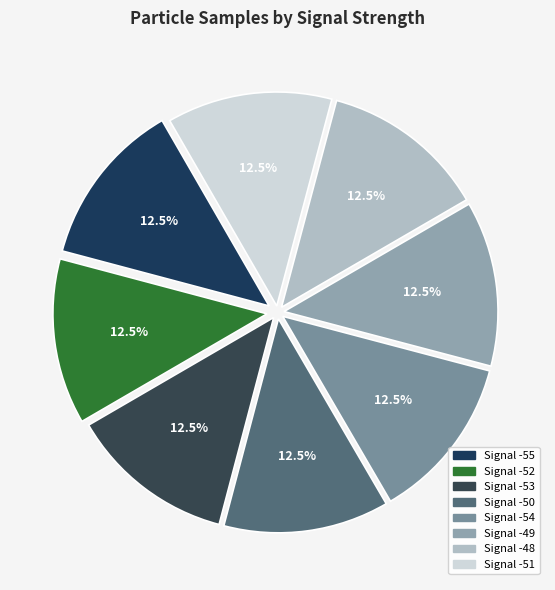

Does any single category account for the majority?

No